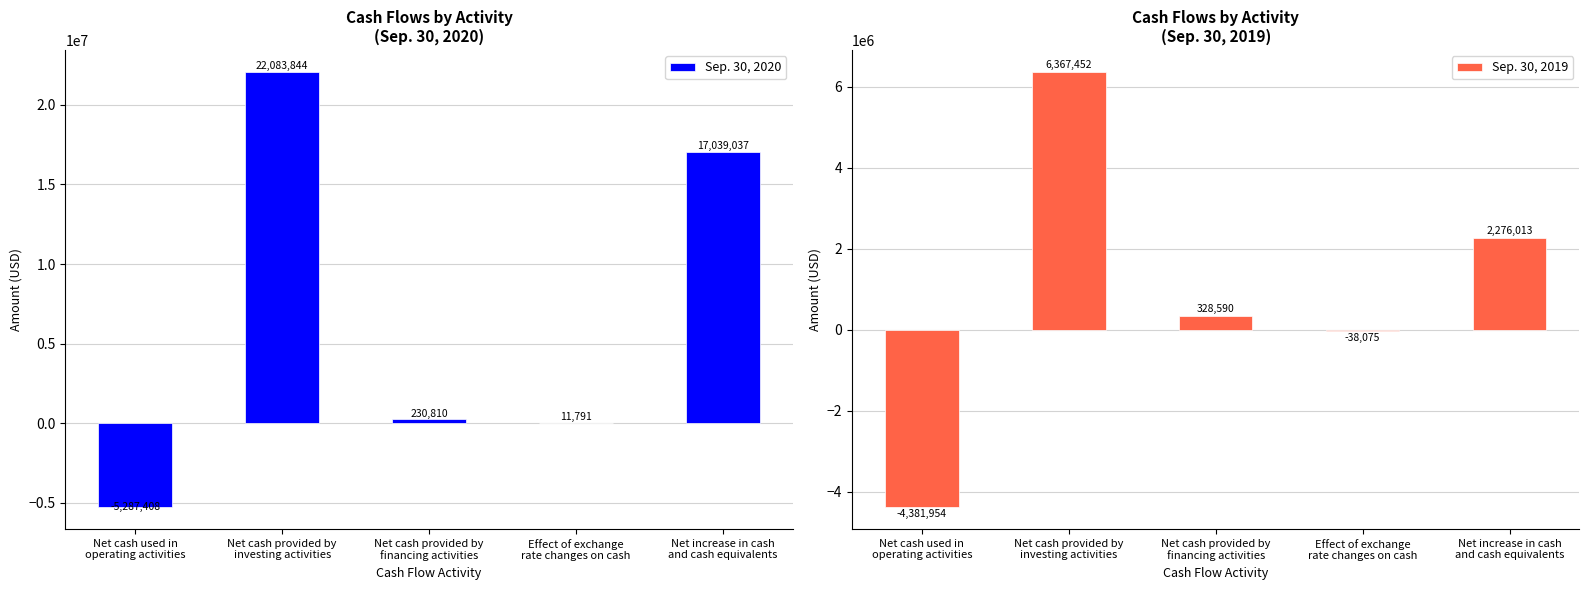

How many positive values does the Sep. 30, 2020 series have?

4